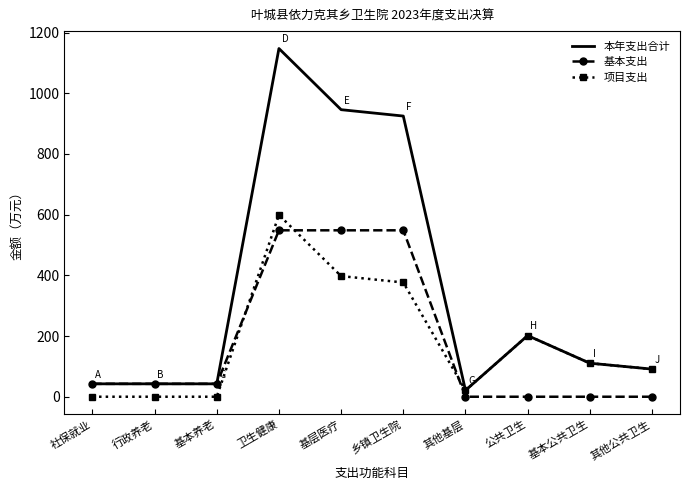

What value does the 本年支出合计 series have at 基本养老?

42.5